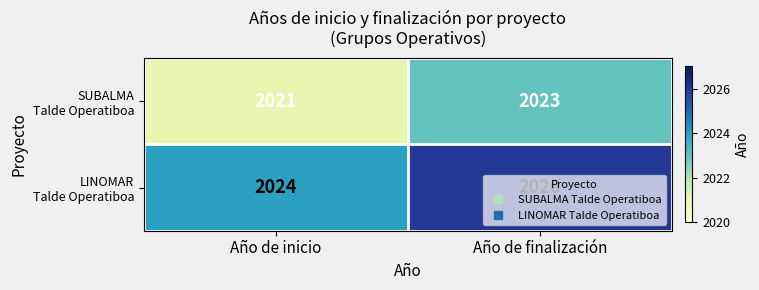

Which label corresponds to the smallest value in the chart?

Año de inicio